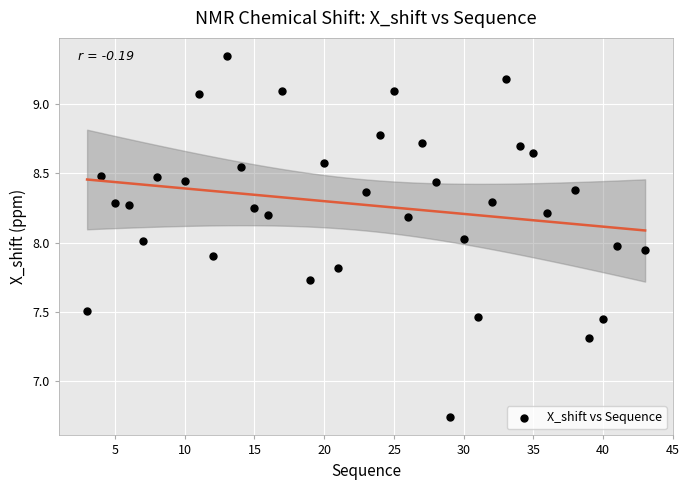

What is the range of X values (max minus min)?

40.0